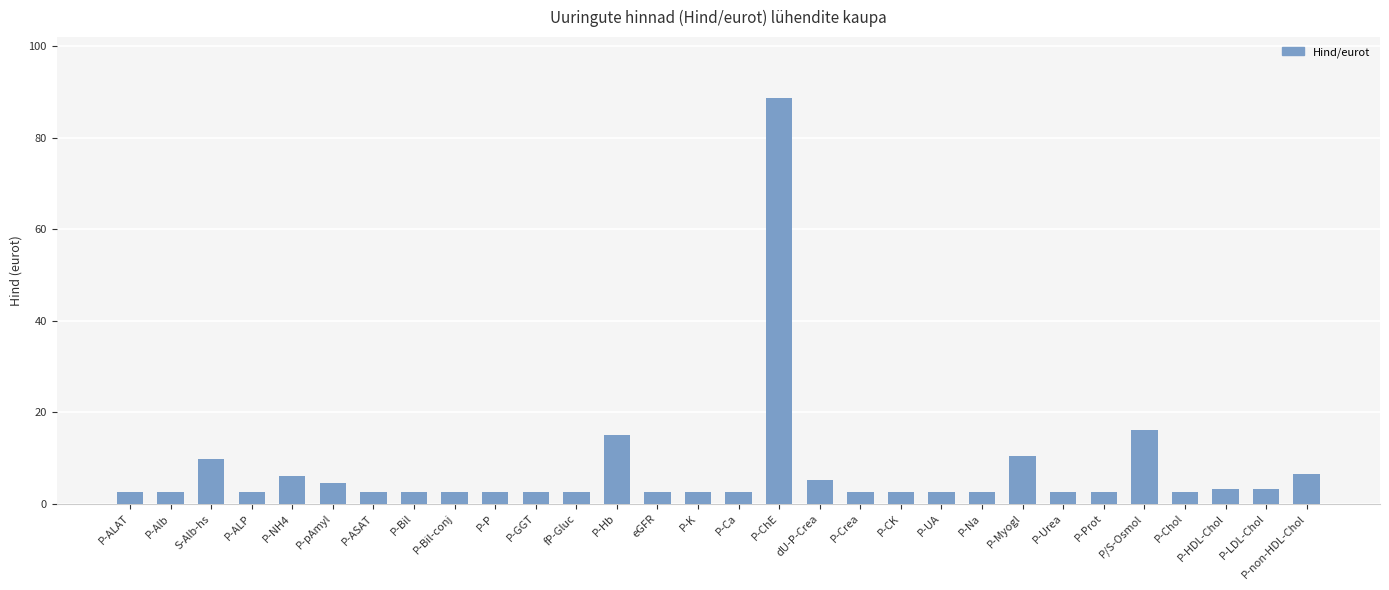

What is the value of the 18th bar from the left?

5.1